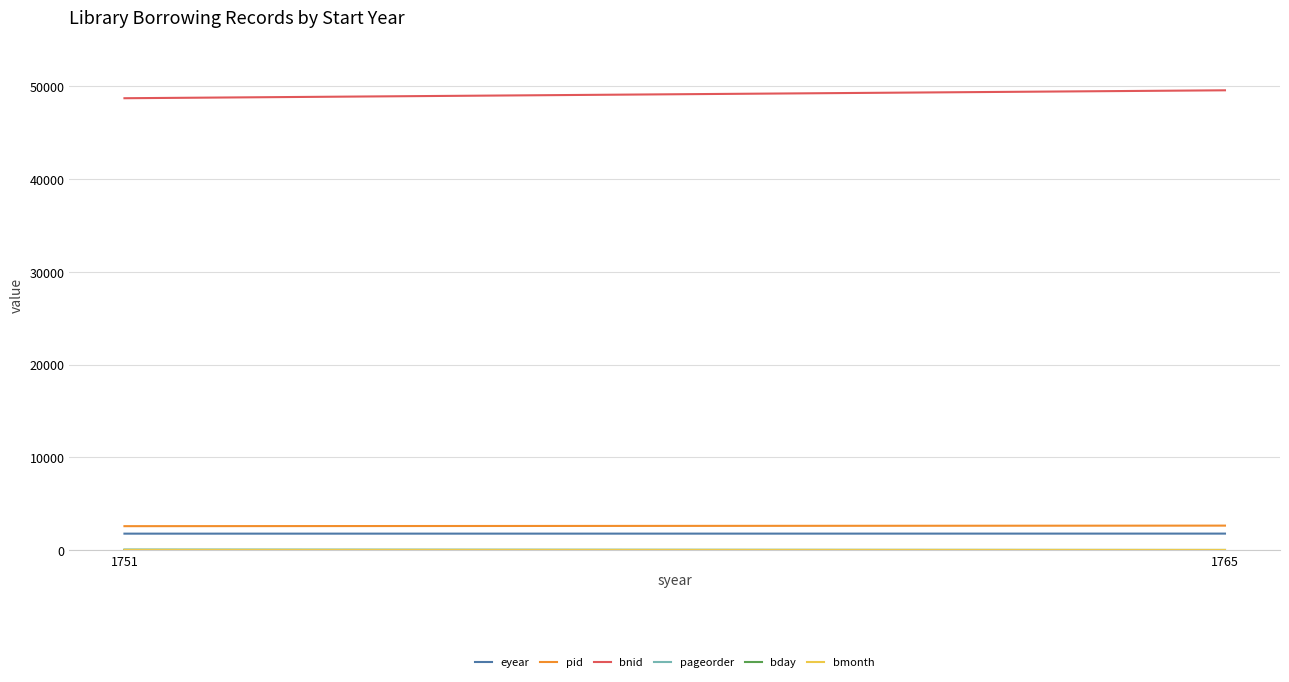

Reading left to right, what are all the values shown in this chart?

eyear: 1765	1770
pid: 2572	2631
bnid: 48710	49564
pageorder: 24	6
bday: 28	2
bmonth: 3	5